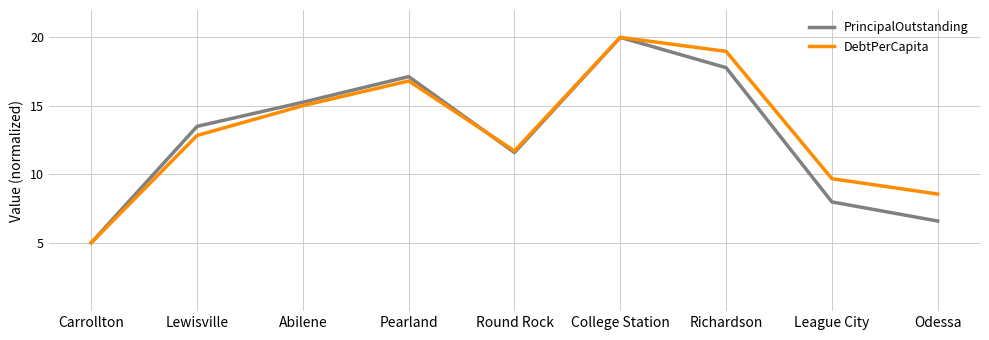

Is the value of DebtPerCapita at Round Rock greater than the value of PrincipalOutstanding at Lewisville?

No